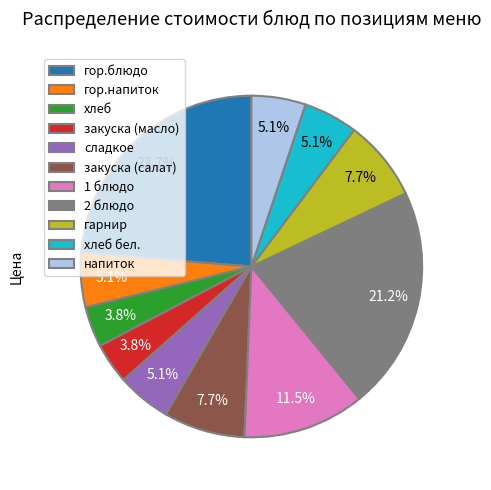

Which has a higher value, сладкое or гор.блюдо?

гор.блюдо